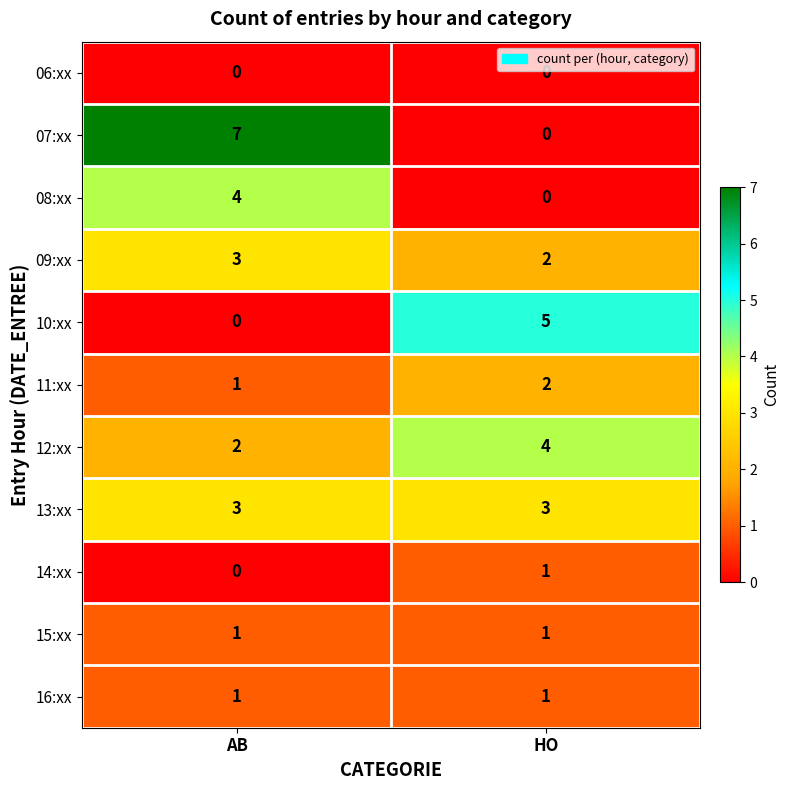

Which series has the largest total across all categories?

07:xx